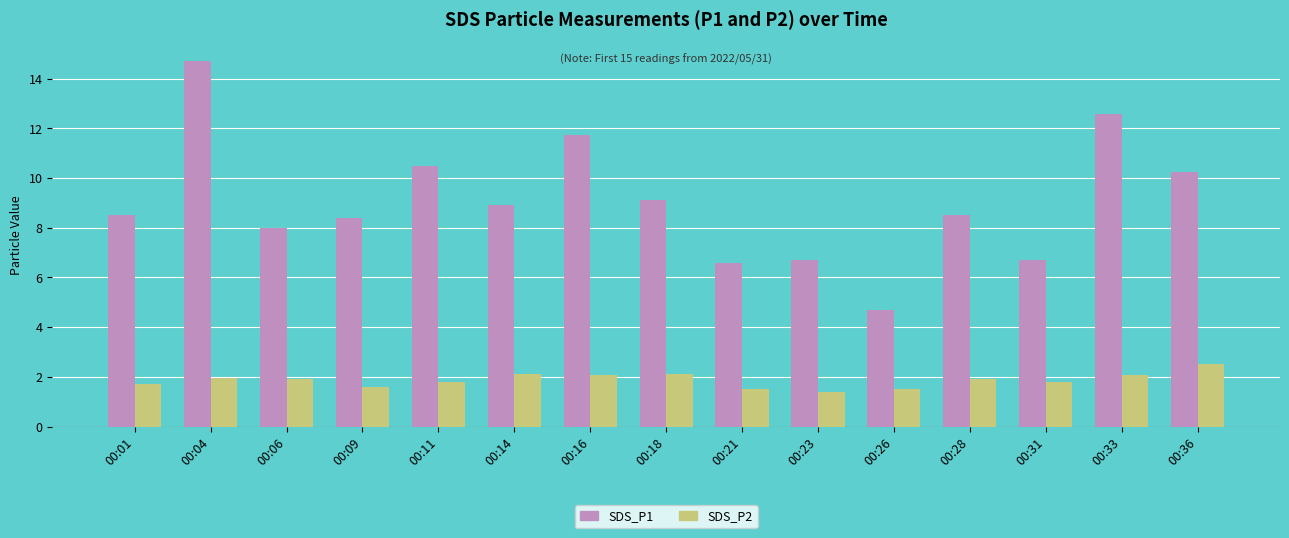

What is the difference between the second highest and second lowest values in the SDS_P1 series?

6.0